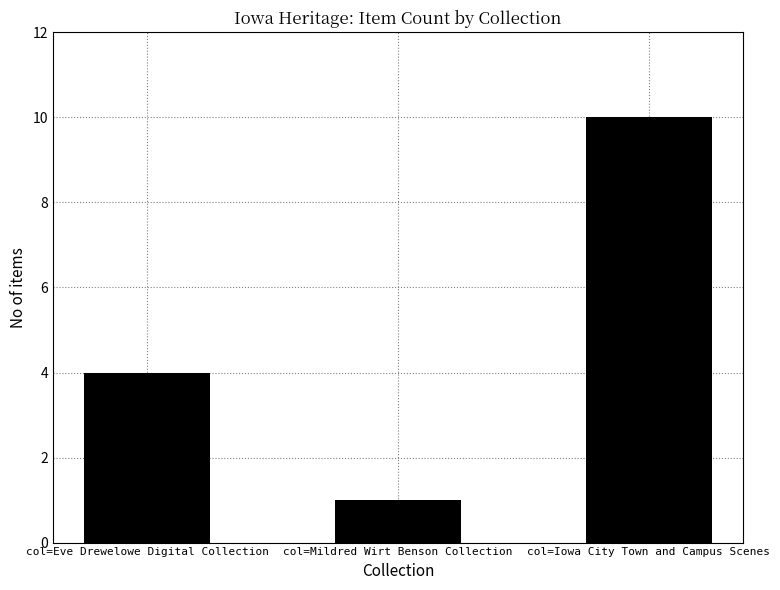

What is the approximate value at col=Iowa City Town and Campus Scenes?

10